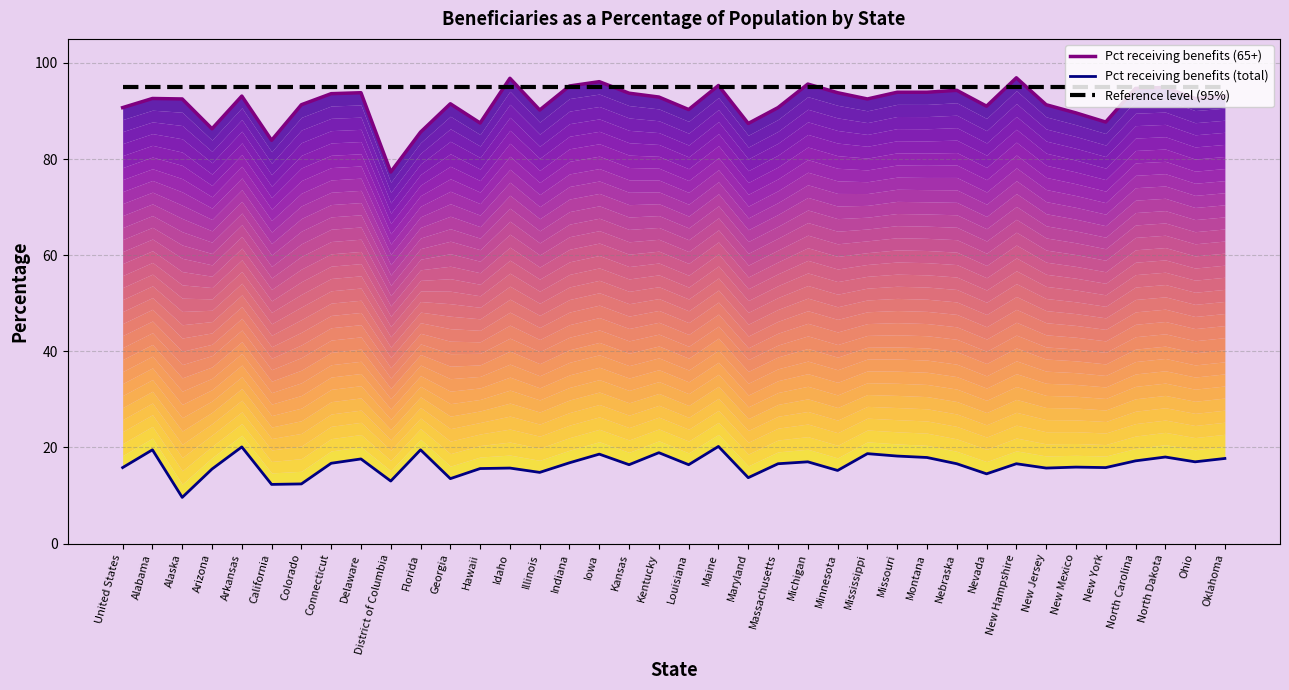

What is the value of the Reference level (95%) point at the 34th from the left?

95.0